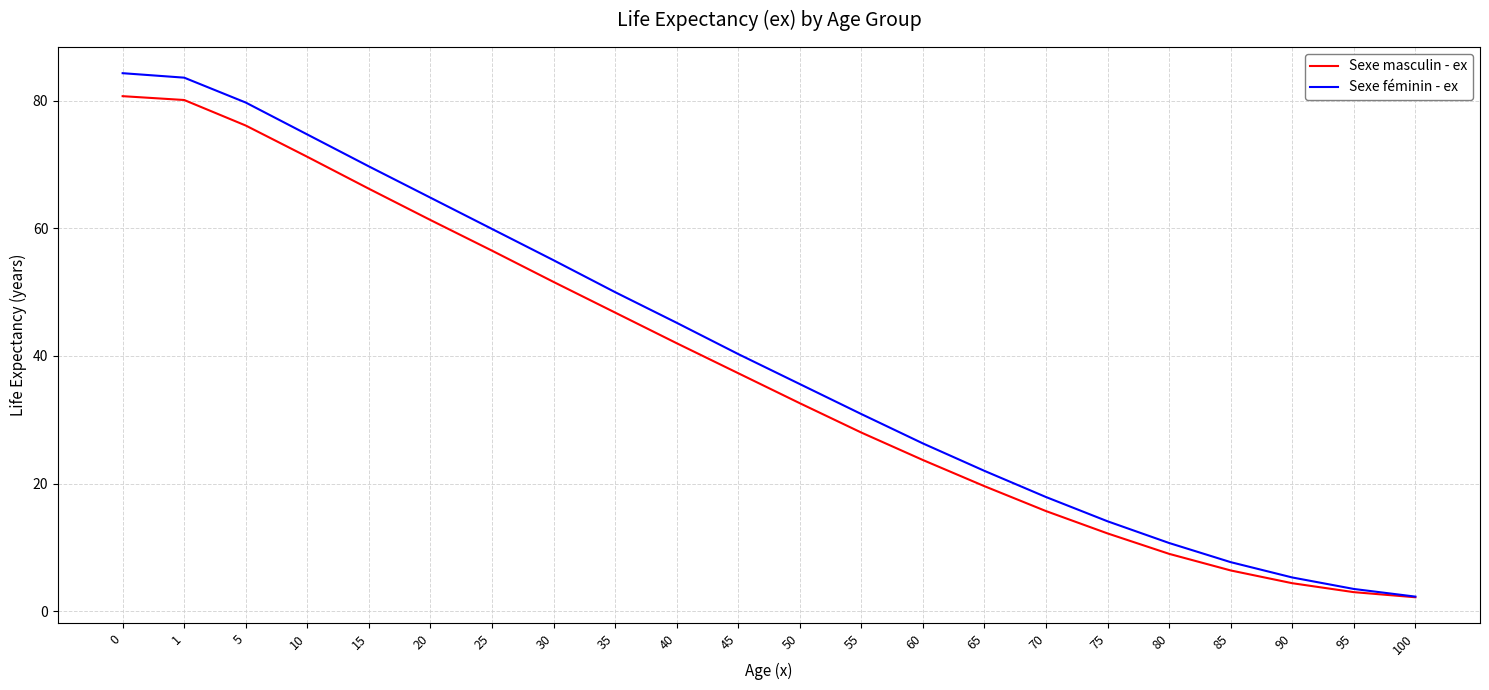

Which series has the widest spread of values?

Sexe féminin - ex